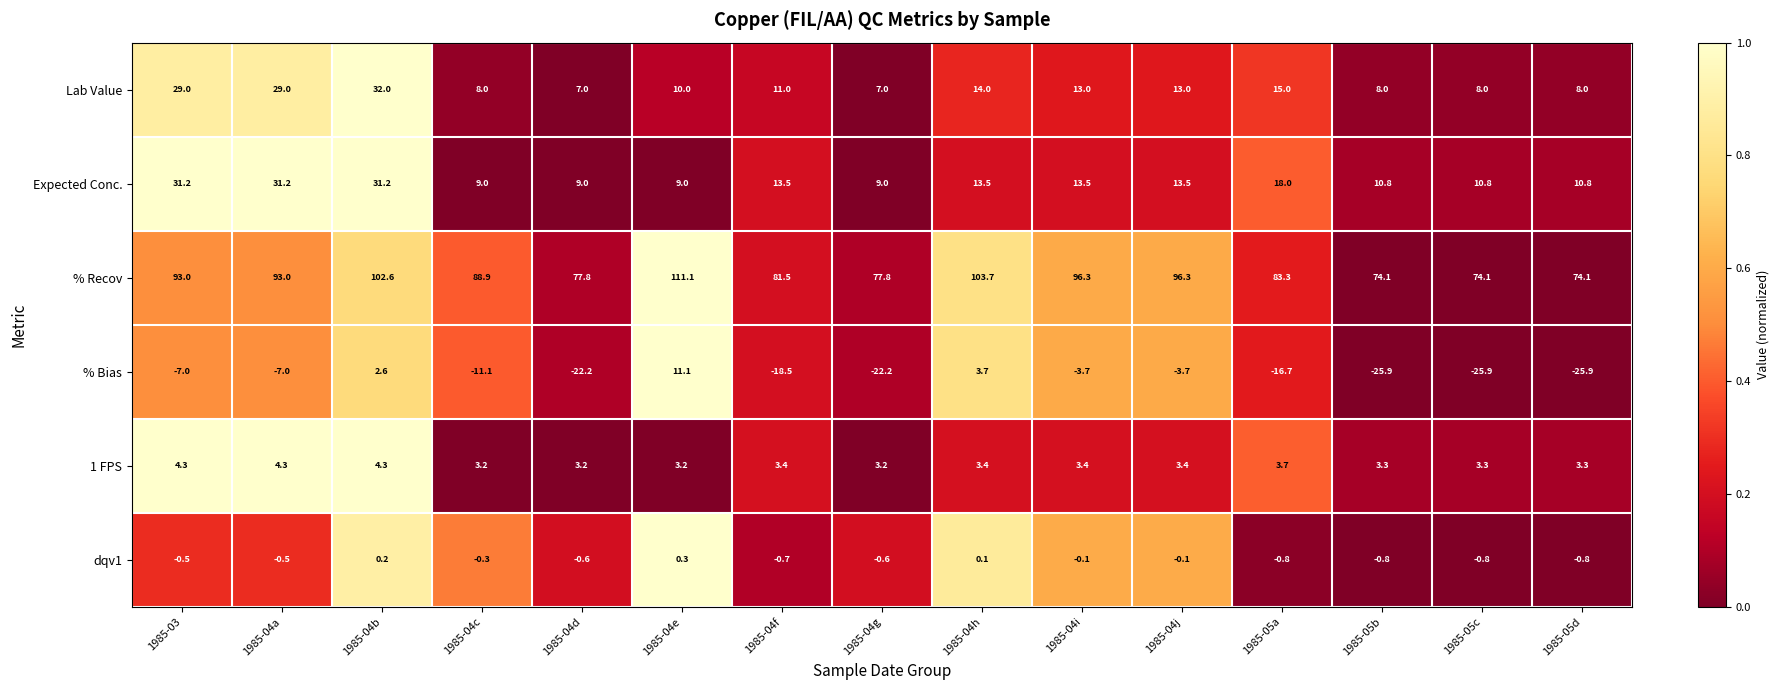

What is the sum of the % Bias values at 1985-05c and 1985-05b?

-51.8